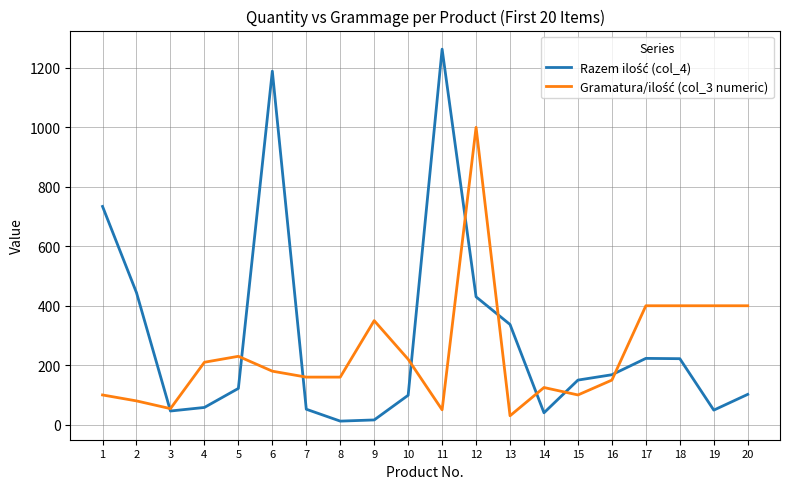

At which category is the sum across all series the highest?

12